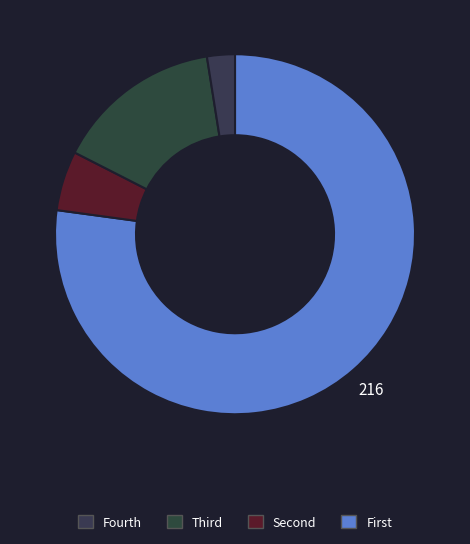

How many slices are in this pie chart?

4